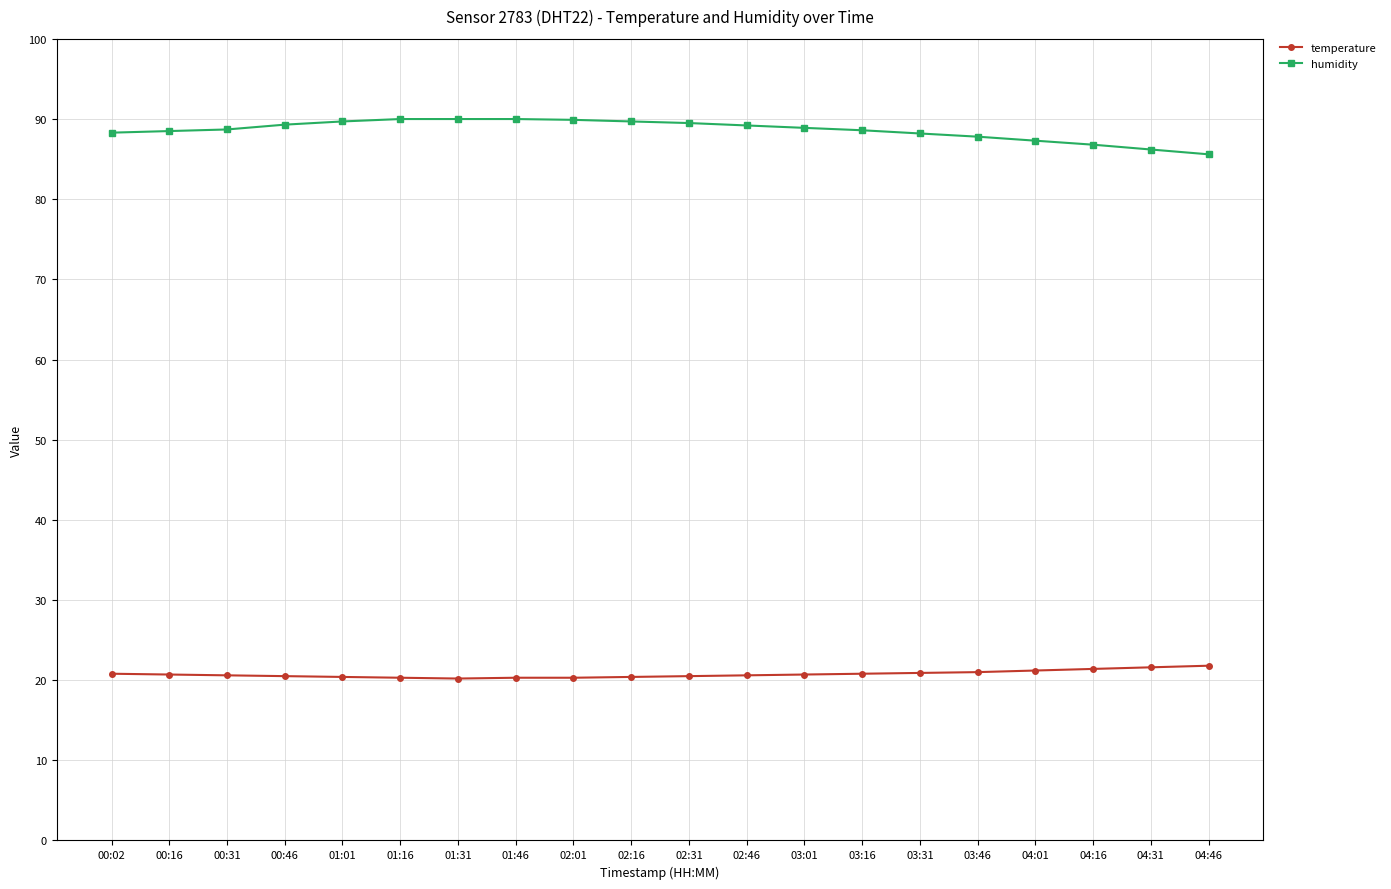

Is the value of temperature at 01:31 greater than the value of humidity at 01:16?

No